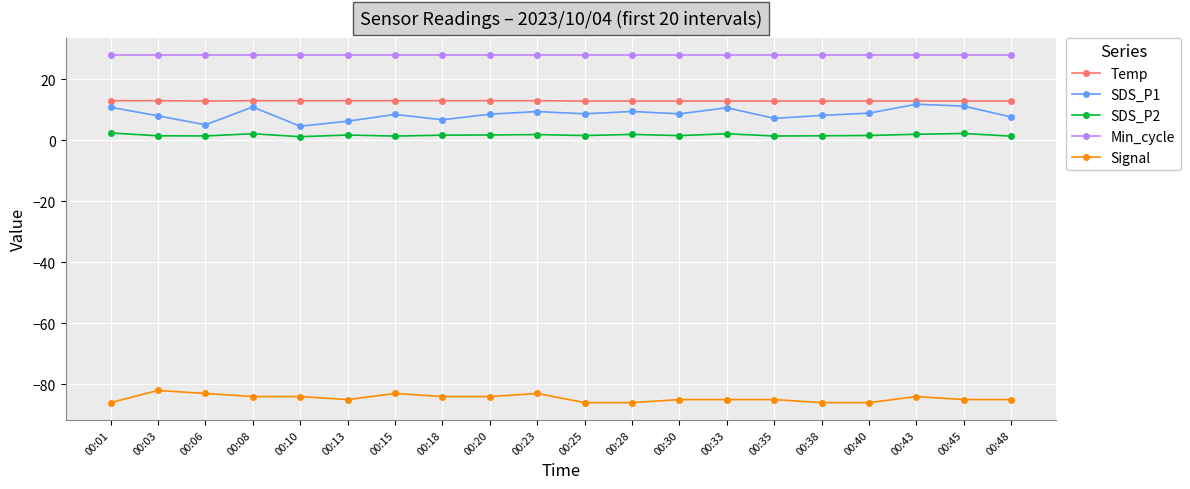

Which series has the largest total across all categories?

Min_cycle